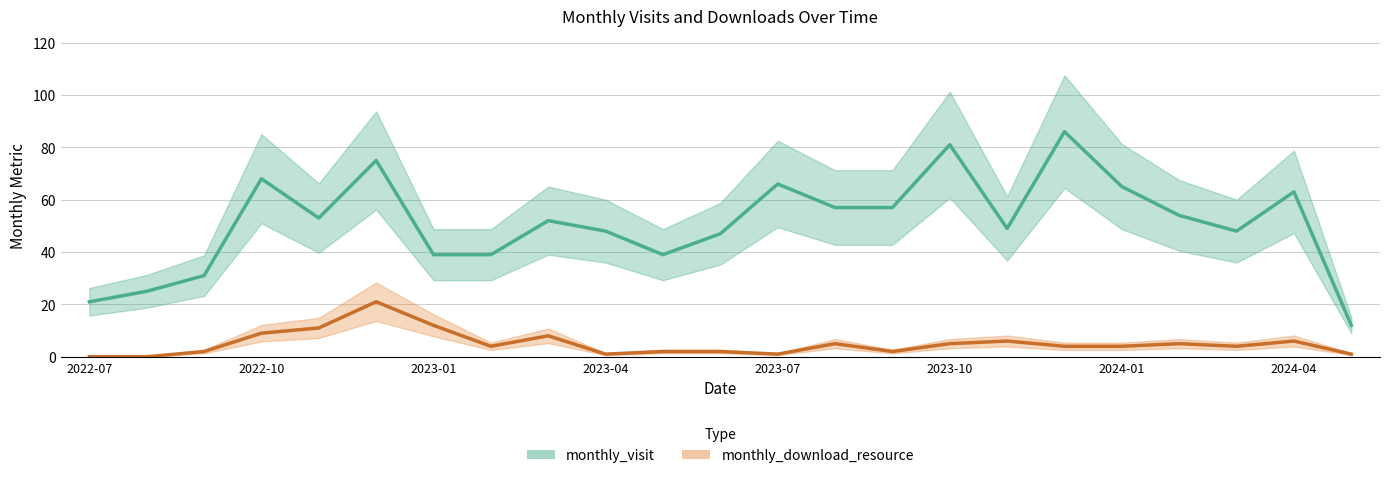

Which series has the widest spread of values?

monthly_visit